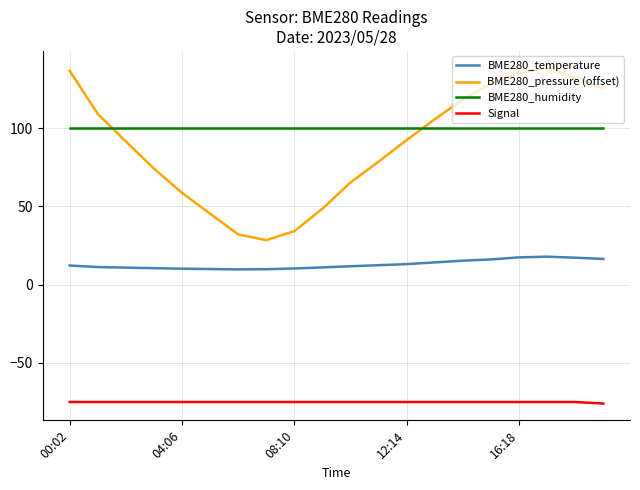

Which series has the largest total across all categories?

BME280_humidity